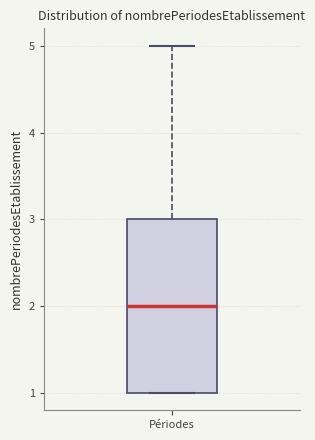

Read this box plot against the y-axis: the position of the median line, the range covered by the box, and the ends of both whiskers. The values are not printed on the chart, so give them approximately, as read against the axis.

median 2, box 1 to 3, whiskers 1 to 5